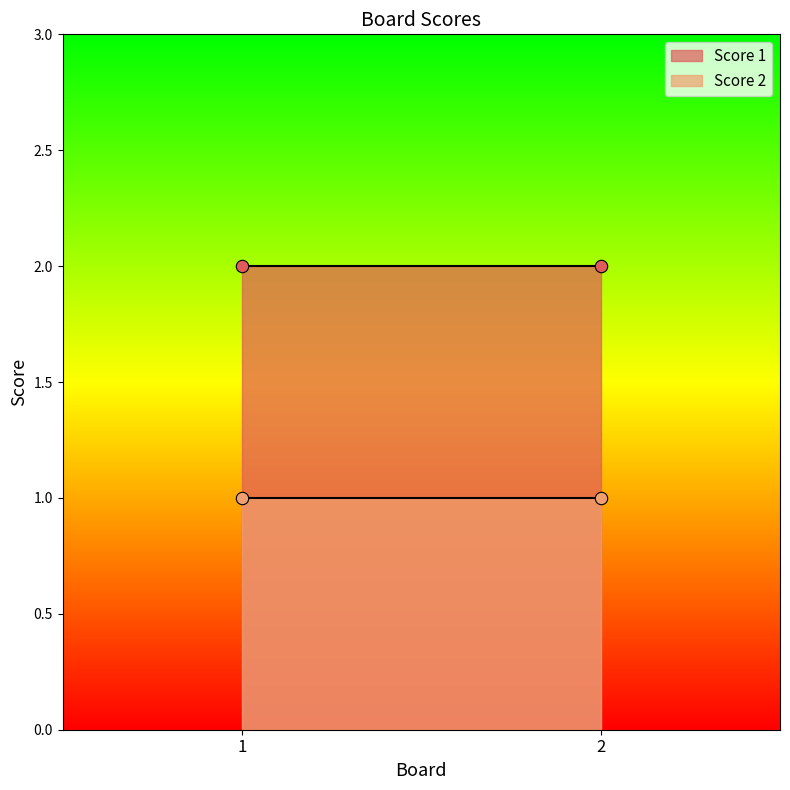

Is the value of Score 2 at 1 greater than the value of Score 1 at 2?

No